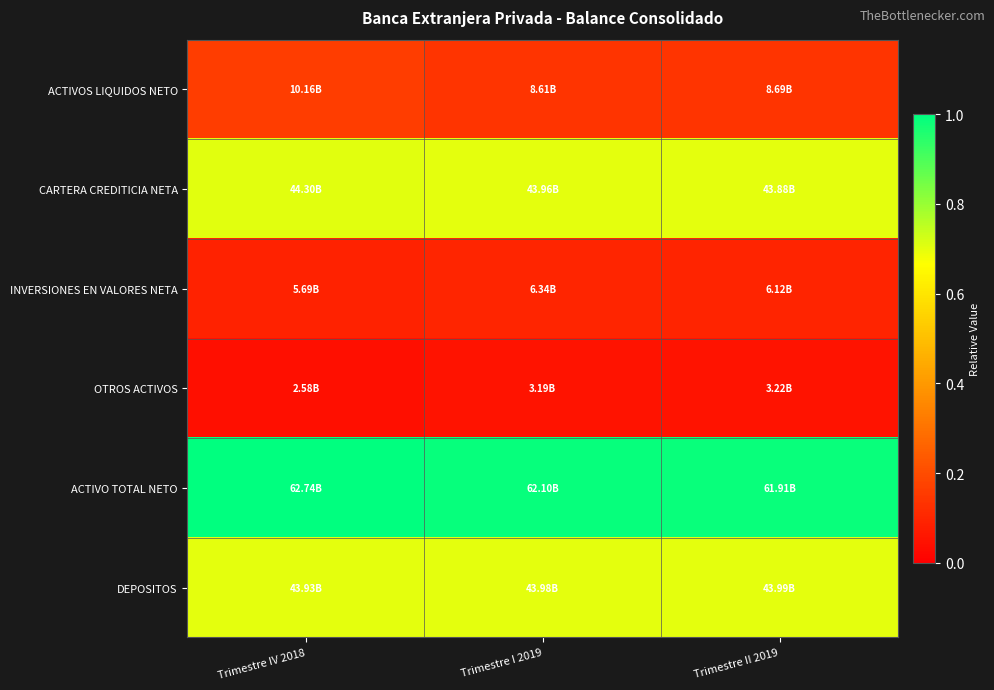

Between Trimestre IV 2018 and Trimestre II 2019, which series saw the biggest shift?

ACTIVOS LIQUIDOS NETO